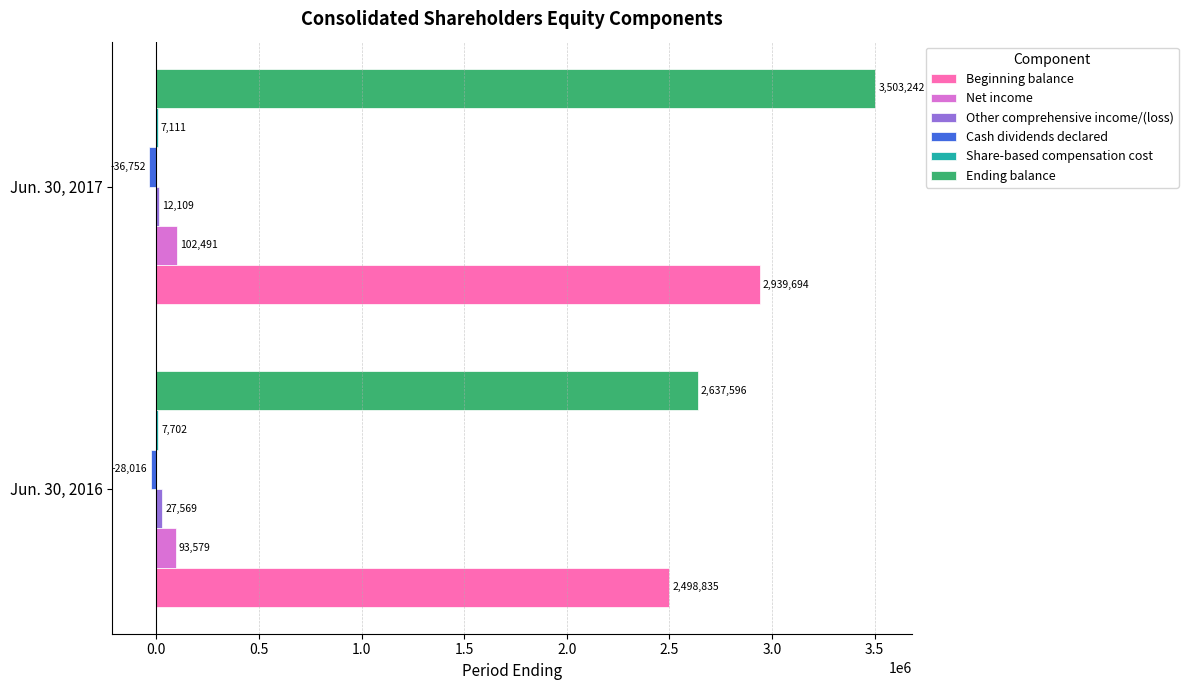

Between Jun. 30, 2016 and Jun. 30, 2017, which series saw the biggest shift?

Ending balance